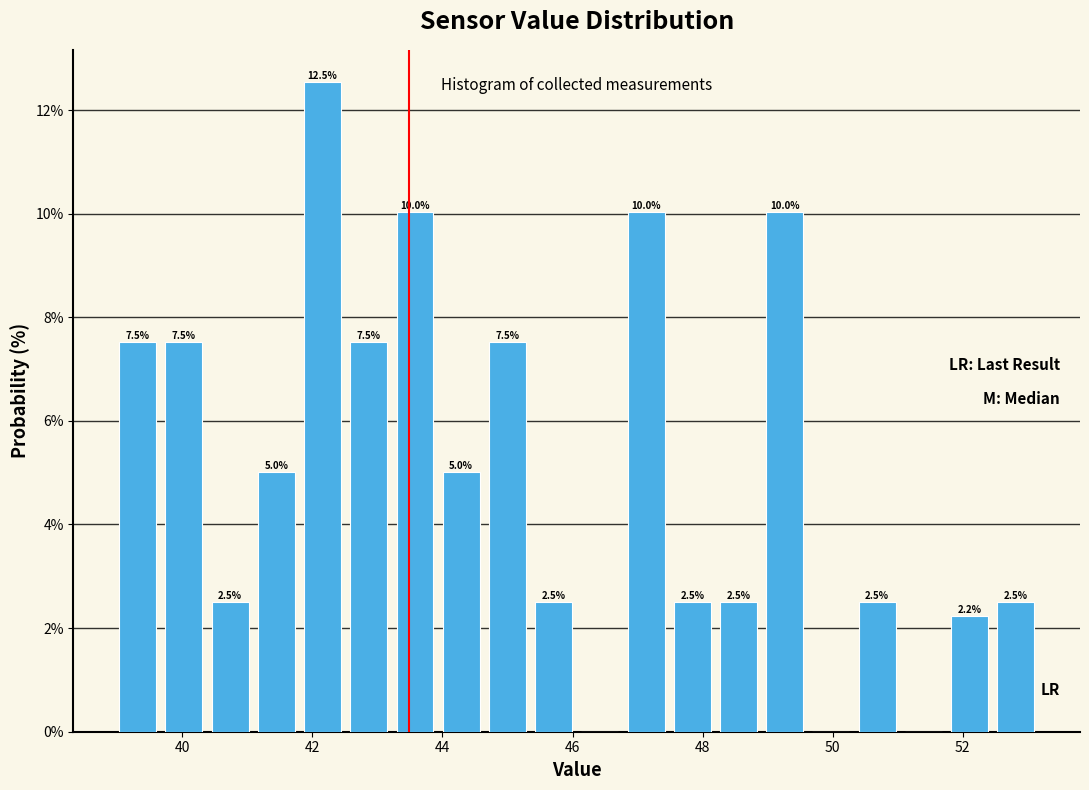

Around what value on the x-axis is the tallest bar? Give the approximate position of its centre, as read against the axis.

42.2